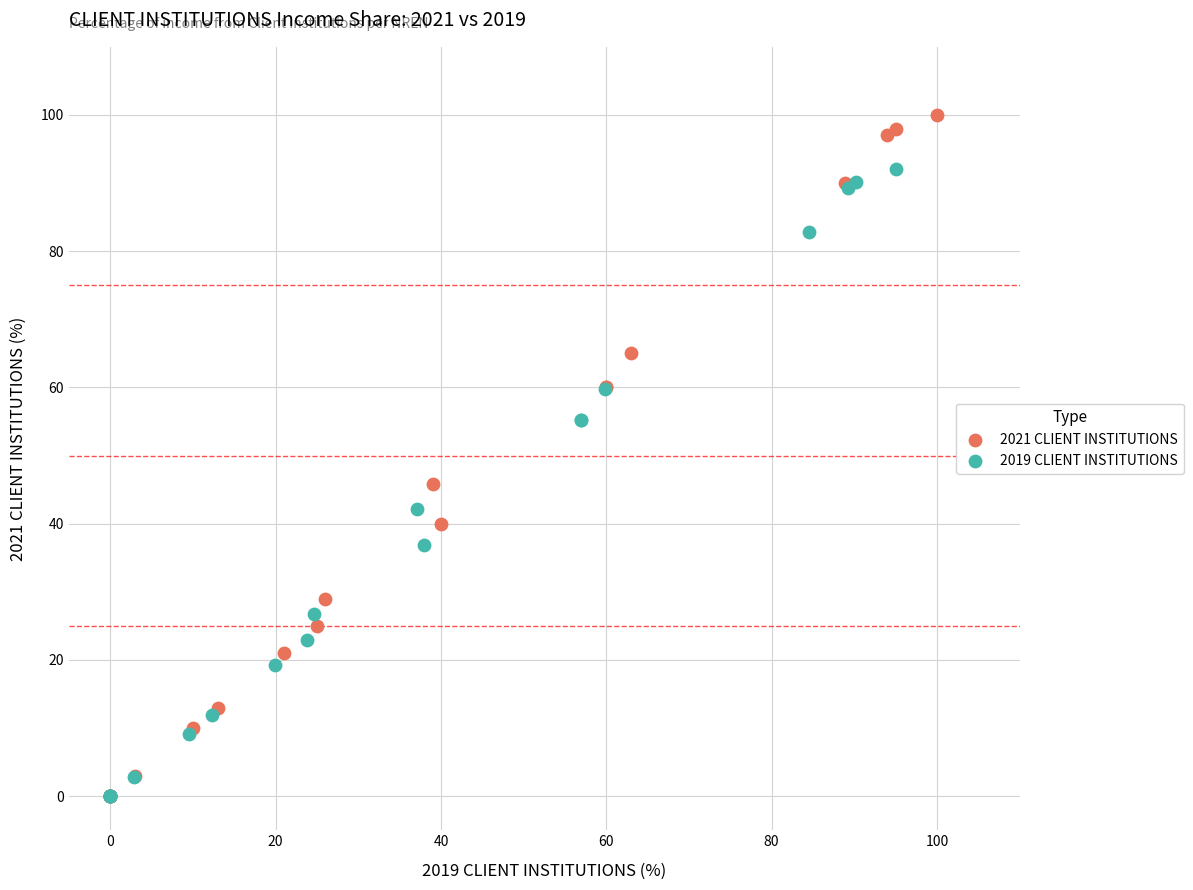

Which series has the widest spread of Y values?

2021 CLIENT INSTITUTIONS